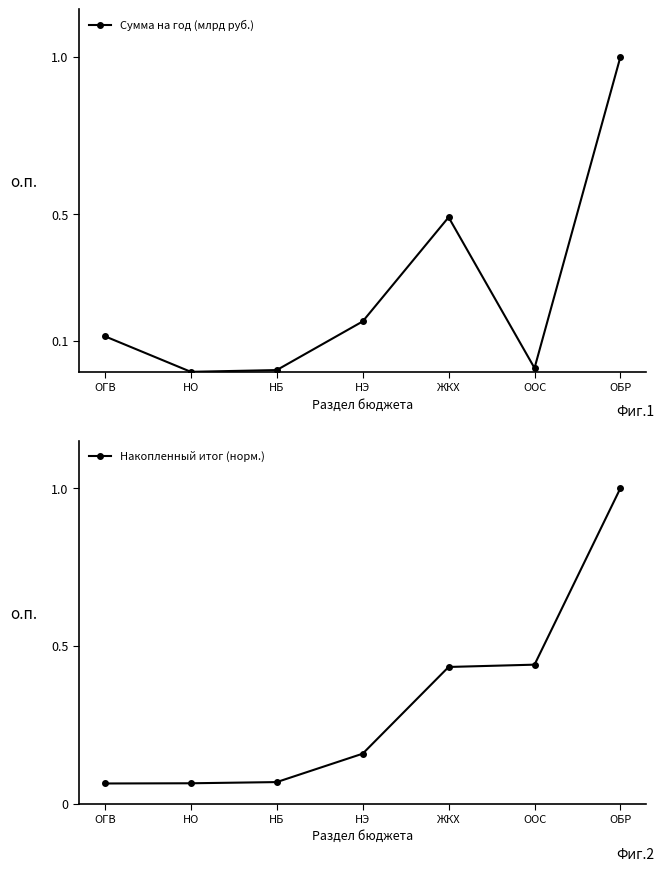

What is the total value across all series at ЖКХ?

0.9